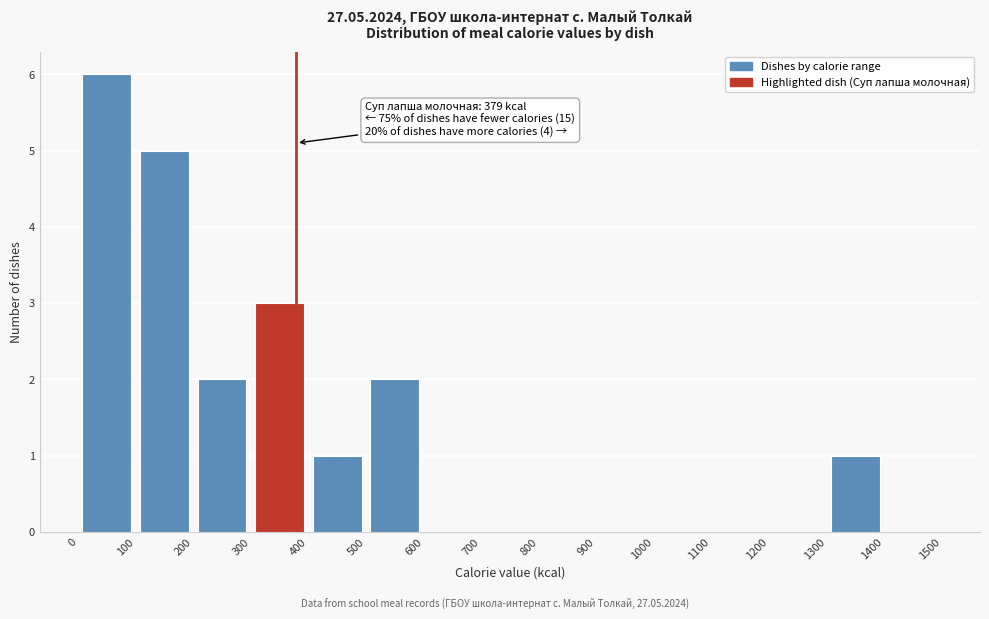

Over which range of the x-axis is the bar tallest?

0 to 100